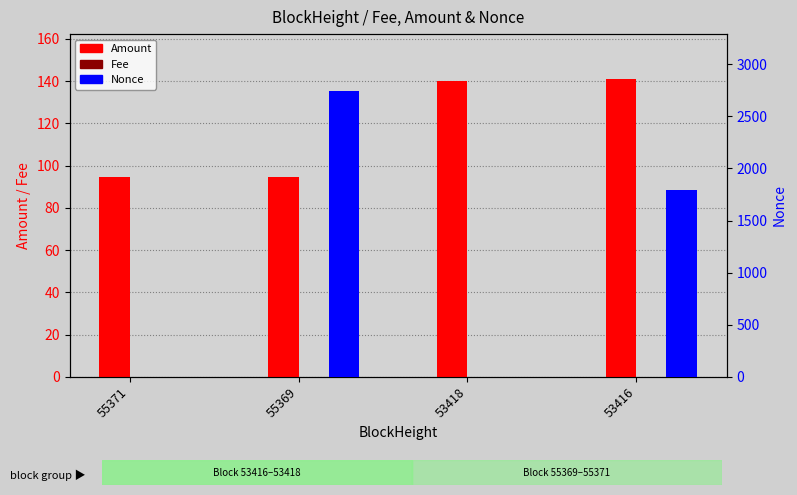

Reading left to right, extract all data points from this chart.

Amount: 94.5	94.5	140.1	141.1
Fee: 0.0	0.1	0.0	0.1
Nonce: 1.0	2741.0	0.0	1791.0